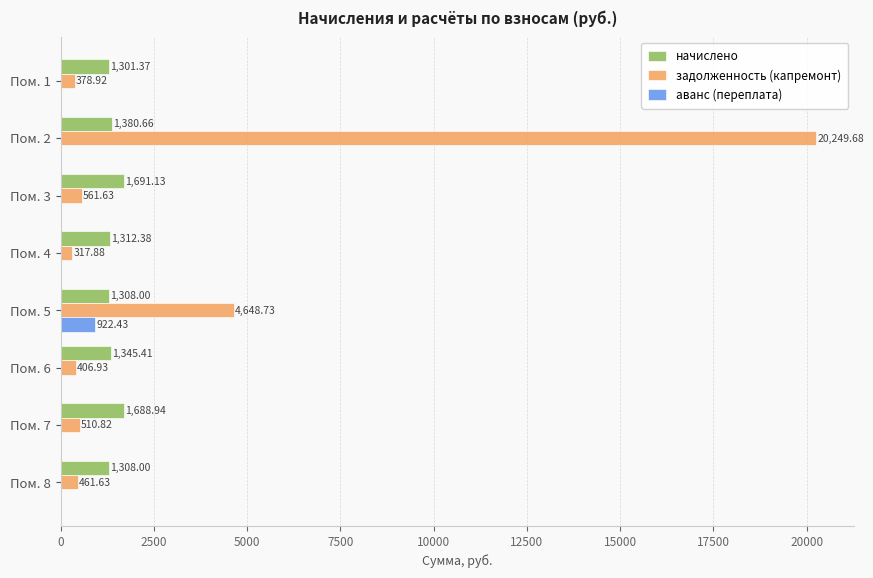

Between Пом. 3 and Пом. 5, which series saw the biggest shift?

задолженность (капремонт)